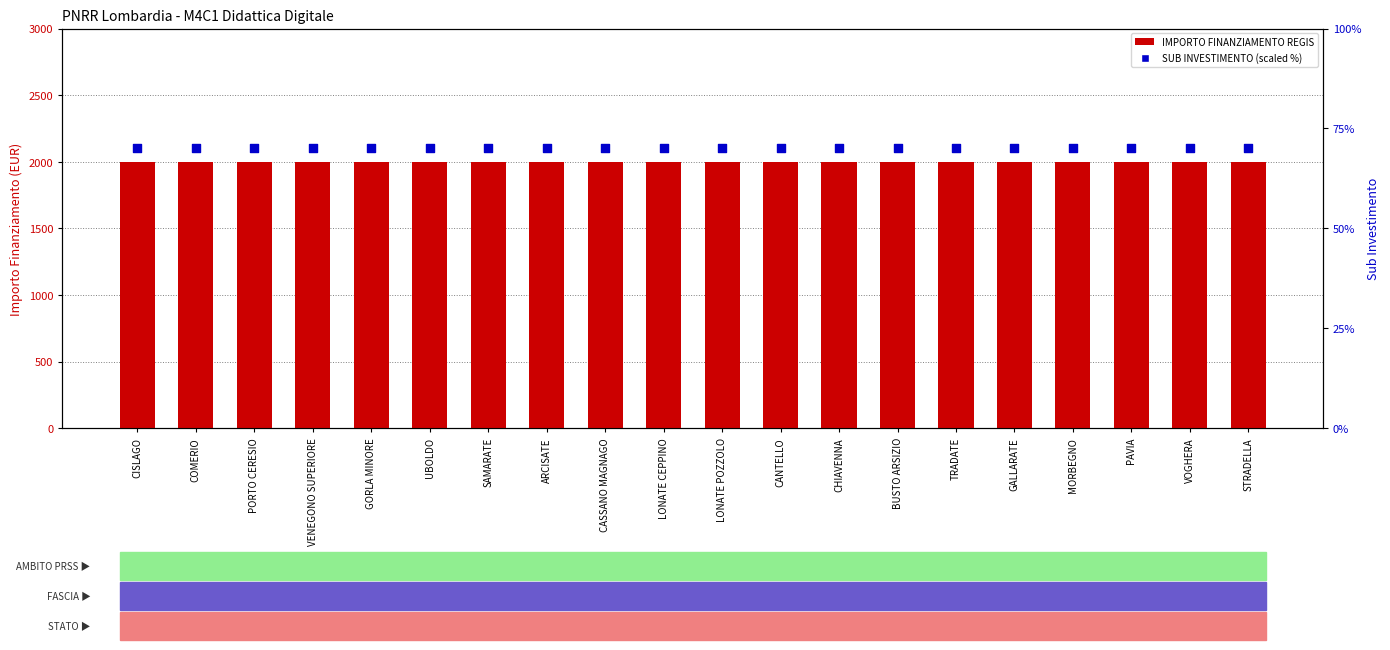

What are all the series names shown in the legend?

IMPORTO FINANZIAMENTO REGIS, SUB INVESTIMENTO (scaled %)